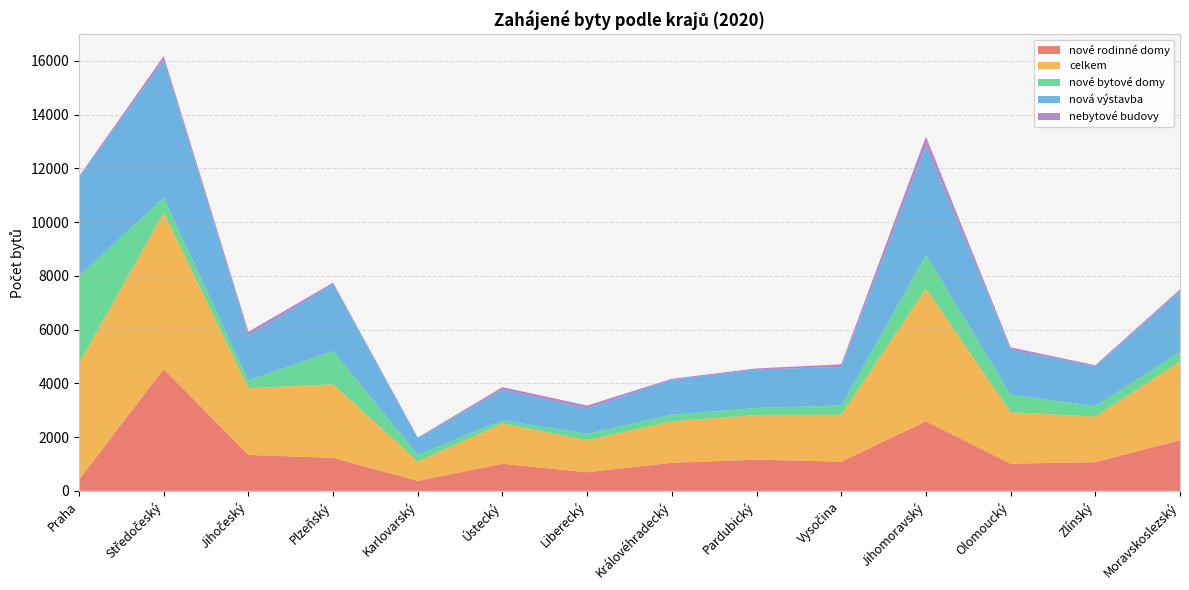

Reading right to left, transcribe all the data shown in this chart.

nové rodinné domy: 1885	1069	1013	2588	1088	1161	1047	693	1008	372	1229	1338	4535	420
celkem: 2934	1698	1917	4942	1751	1664	1544	1193	1502	726	2740	2485	5823	4335
nové bytové domy: 349	389	654	1258	339	264	244	240	120	245	1233	290	555	3246
nová výstavba: 2262	1471	1675	4057	1435	1430	1302	940	1138	620	2490	1675	5119	3674
nebytové budovy: 69	48	85	341	98	39	36	110	93	24	59	133	145	33